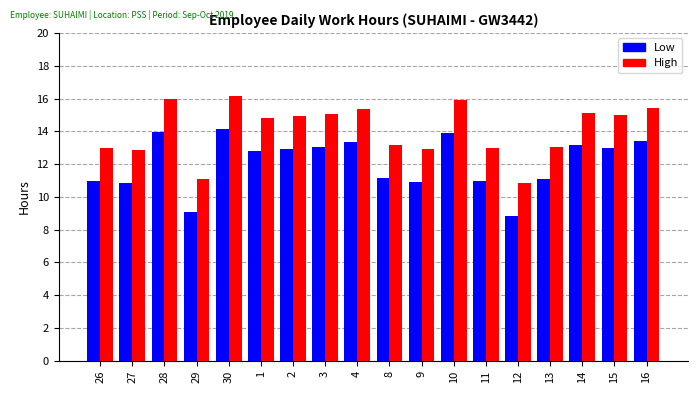

What is the highest value of the Low series?

14.2